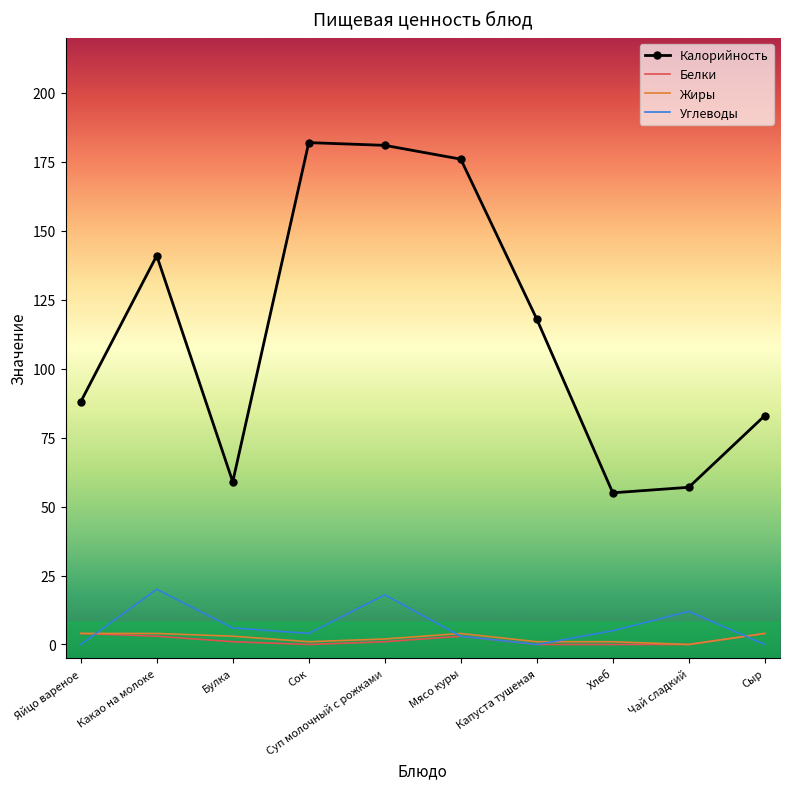

What is the minimum value for Калорийность?

55